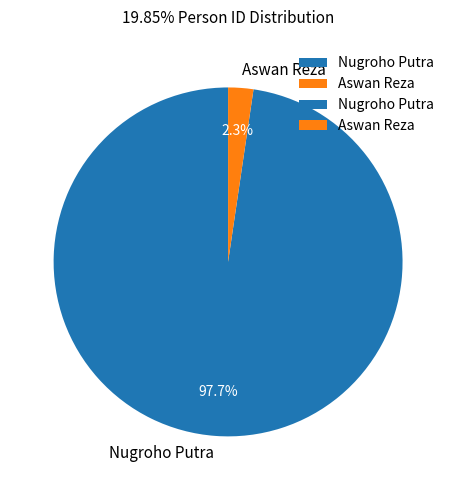

How many slices are in this pie chart?

2